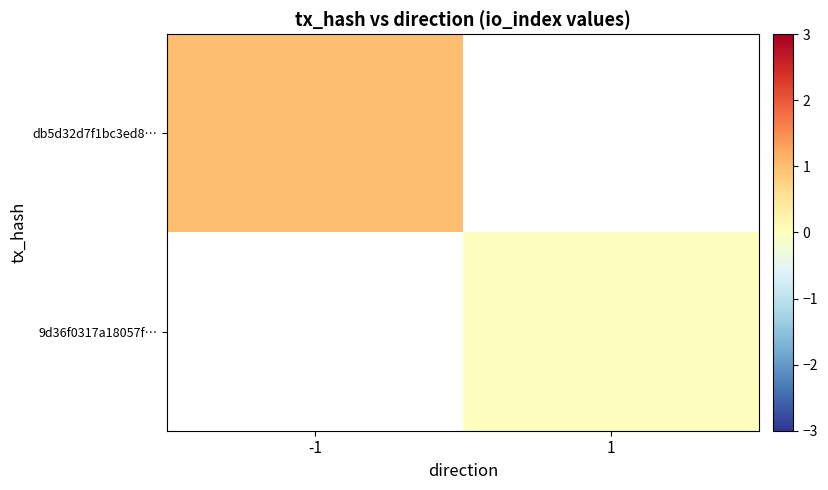

Rank the categories by 9d36f0317a18057f… value from highest to lowest.

-1, 1